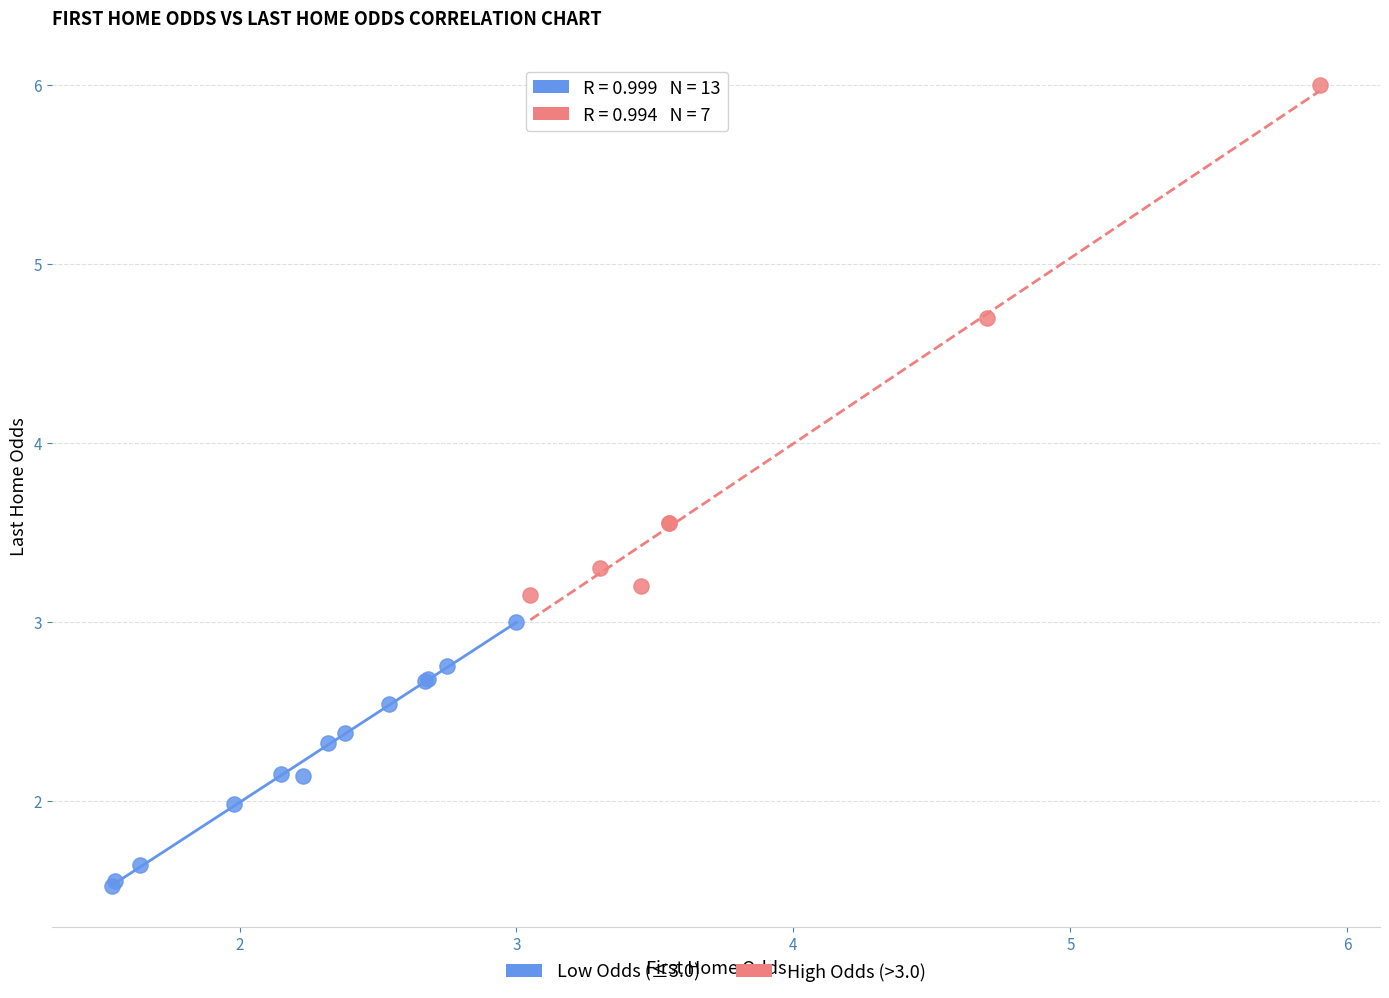

Which series contains the highest Y value?

High Odds (>3.0)